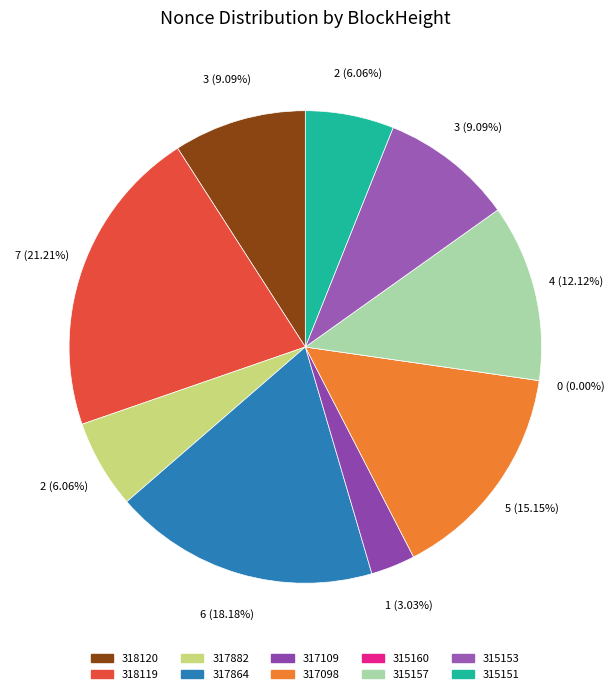

To the nearest percent, what is the difference between the largest and smallest slice percentages?

21%